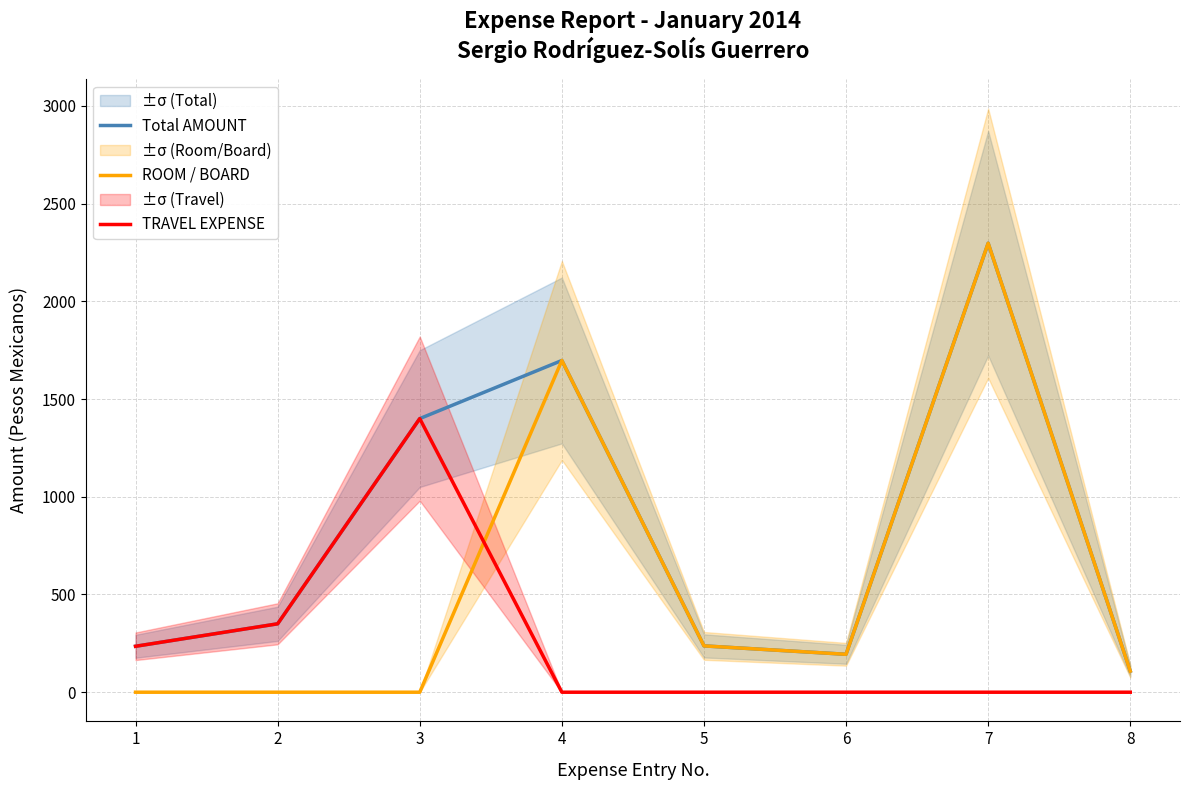

At which category does Total AMOUNT reach its first local valley?

6